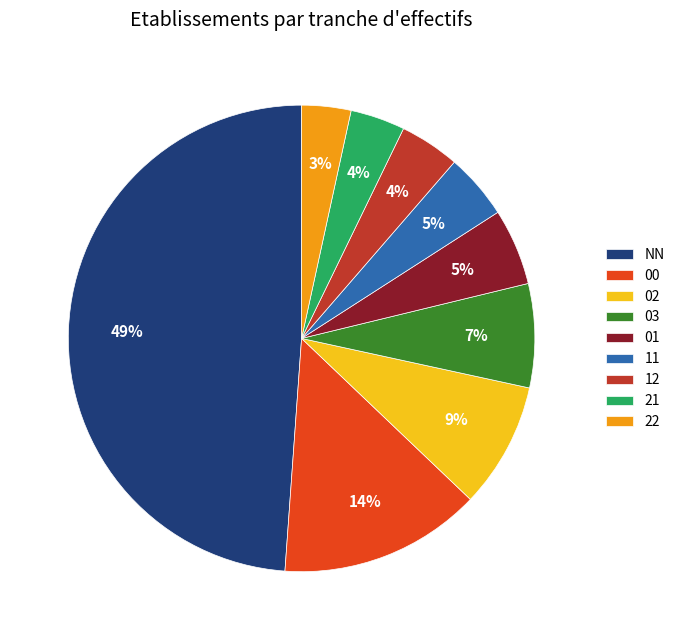

Is it true that 02 is 22% of the pie?

False